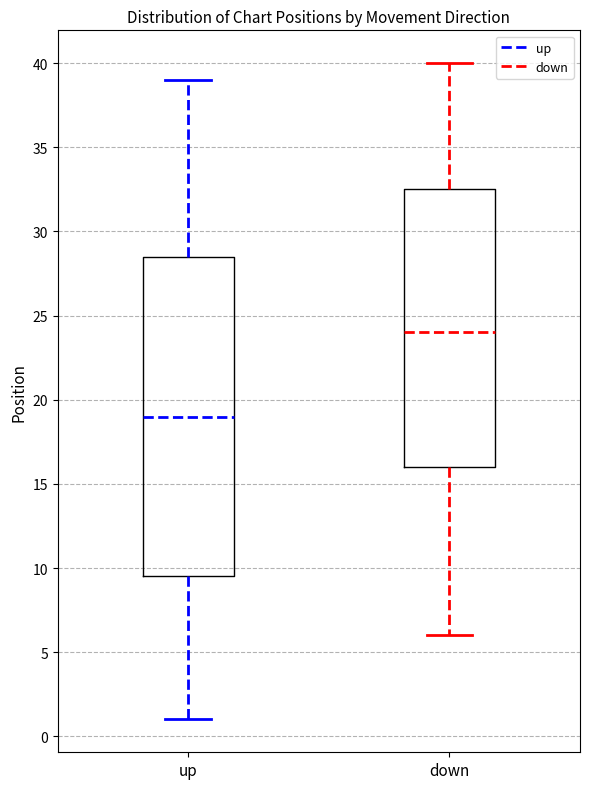

Comparing the boxes themselves (not the whiskers), which one is the tallest?

up